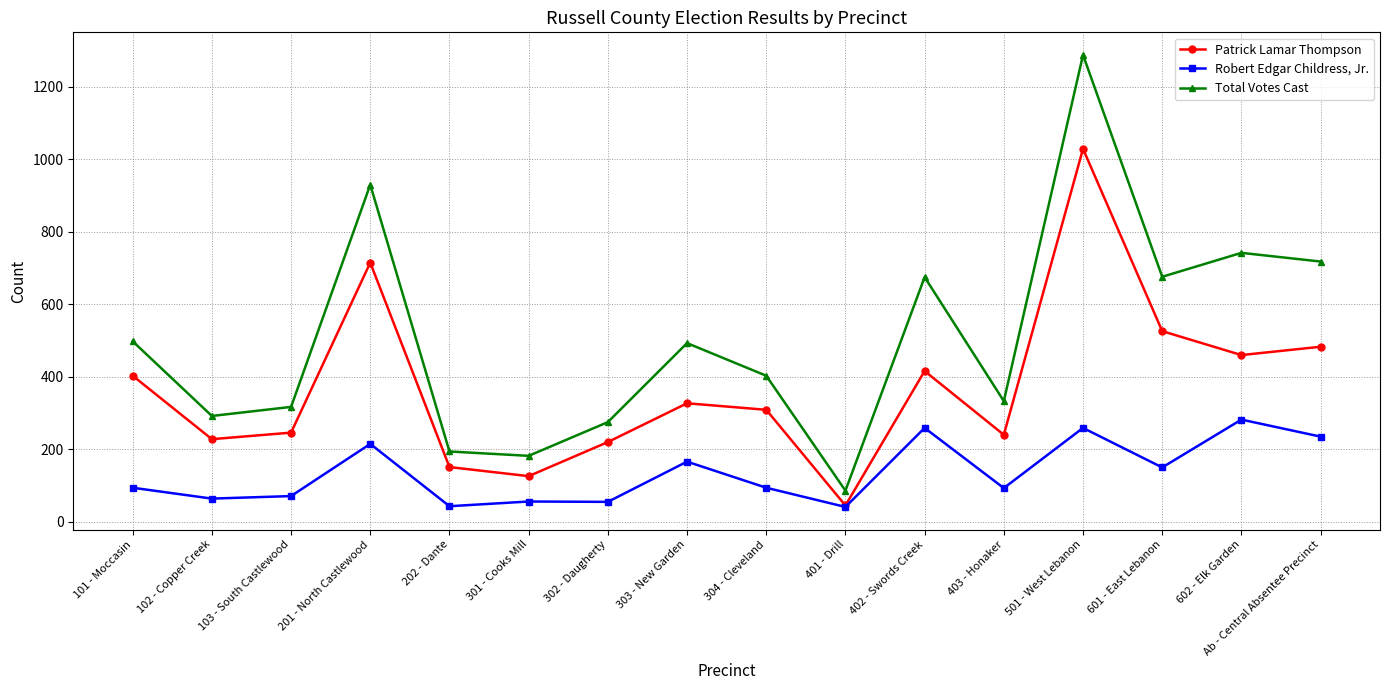

Which series changed the most between 304 - Cleveland and 602 - Elk Garden?

Total Votes Cast